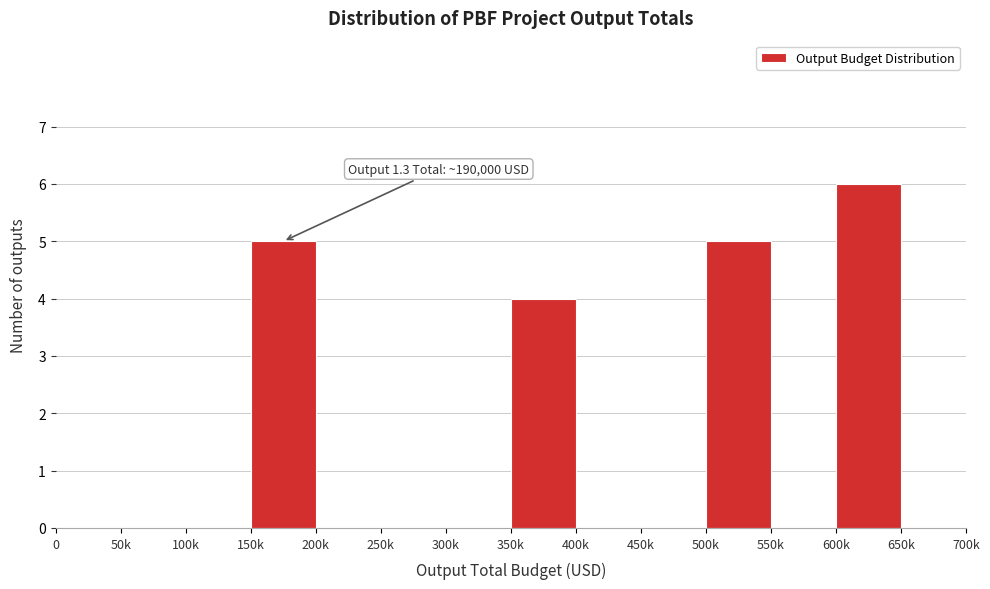

Reading left to right, extract all data points from this chart.

0=0	50k=0	100k=0	150k=5	200k=0	250k=0	300k=0	350k=4	400k=0	450k=0	500k=5	550k=0	600k=6	650k=0